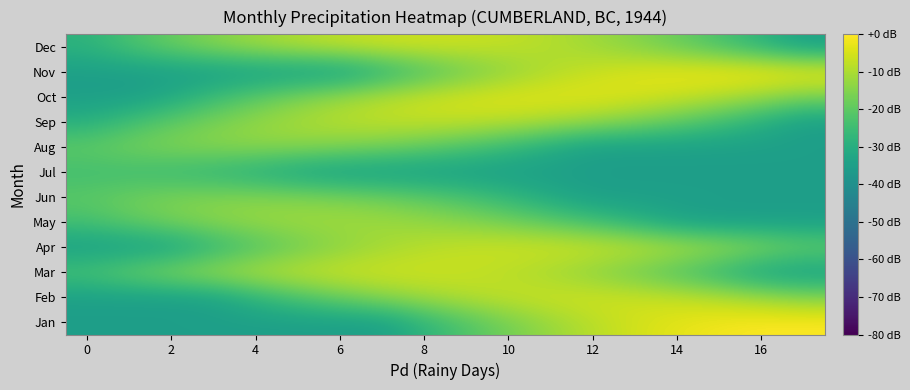

Reading left to right, extract all data points from this chart.

Jan: -35.0	-35.0	-35.0	-35.0	-35.0	-35.0	-35.0	-34.7	-28.1	-22.2	-17.0	-12.5	-8.7	-5.6	-3.1	-1.4	-0.3	0.0
Feb: -35.0	-35.0	-35.0	-33.9	-28.0	-22.7	-18.2	-14.4	-11.3	-8.9	-7.1	-6.1	-5.7	-6.1	-7.1	-8.9	-11.3	-14.4
Mar: -22.8	-18.2	-14.4	-11.3	-8.9	-7.1	-6.1	-5.7	-6.1	-7.1	-8.9	-11.3	-14.4	-18.2	-22.8	-28.0	-33.9	-35.0
Apr: -35.0	-35.0	-33.7	-27.8	-22.6	-18.1	-14.3	-11.1	-8.7	-7.0	-5.9	-5.6	-5.9	-7.0	-8.7	-11.1	-14.3	-18.1
May: -23.7	-19.9	-16.8	-14.3	-12.6	-11.5	-11.2	-11.5	-12.6	-14.3	-16.8	-19.9	-23.7	-28.2	-33.4	-35.0	-35.0	-35.0
Jun: -20.1	-17.7	-16.0	-14.9	-14.6	-14.9	-16.0	-17.7	-20.1	-23.3	-27.1	-31.6	-35.0	-35.0	-35.0	-35.0	-35.0	-35.0
Jul: -24.6	-25.0	-26.0	-27.8	-30.2	-33.3	-35.0	-35.0	-35.0	-35.0	-35.0	-35.0	-35.0	-35.0	-35.0	-35.0	-35.0	-35.0
Aug: -19.5	-17.0	-15.3	-14.2	-13.9	-14.2	-15.3	-17.0	-19.5	-22.6	-26.4	-30.9	-35.0	-35.0	-35.0	-35.0	-35.0	-35.0
Sep: -29.5	-24.3	-19.8	-15.9	-12.8	-10.4	-8.6	-7.6	-7.2	-7.6	-8.6	-10.4	-12.8	-15.9	-19.8	-24.3	-29.5	-35.0
Oct: -35.0	-35.0	-31.5	-25.6	-20.3	-15.8	-12.0	-8.9	-6.4	-4.7	-3.7	-3.3	-3.7	-4.7	-6.4	-8.9	-12.0	-15.8
Nov: -35.0	-35.0	-35.0	-35.0	-35.0	-35.0	-35.0	-29.2	-23.3	-18.1	-13.6	-9.7	-6.6	-4.2	-2.4	-1.4	-1.0	-1.4
Dec: -28.3	-23.1	-18.6	-14.8	-11.6	-9.2	-7.5	-6.4	-6.1	-6.4	-7.5	-9.2	-11.6	-14.8	-18.6	-23.1	-28.3	-34.2